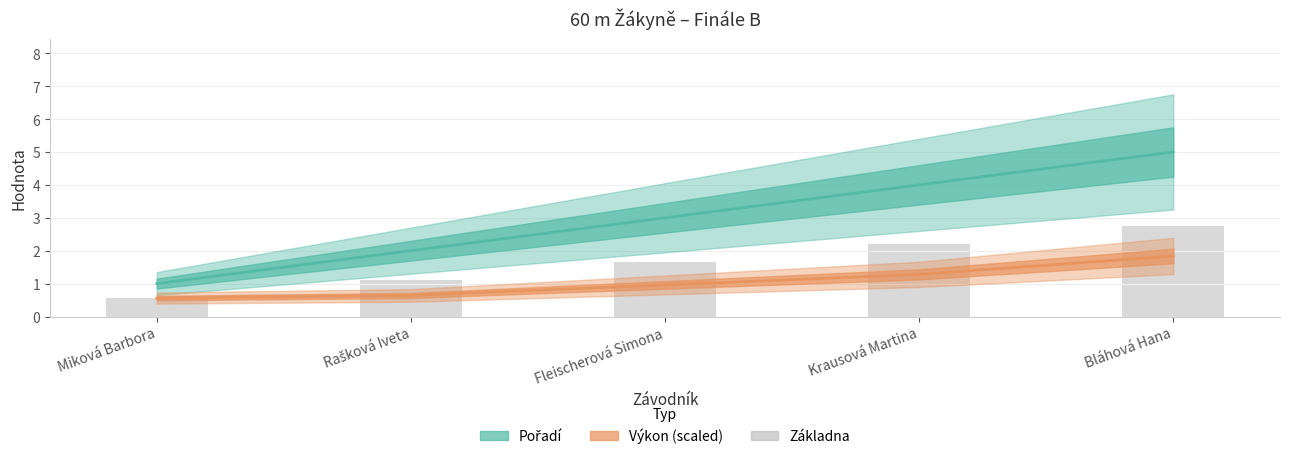

The value of Výkon (scaled) at Miková Barbora is 0.1. True or false?

False